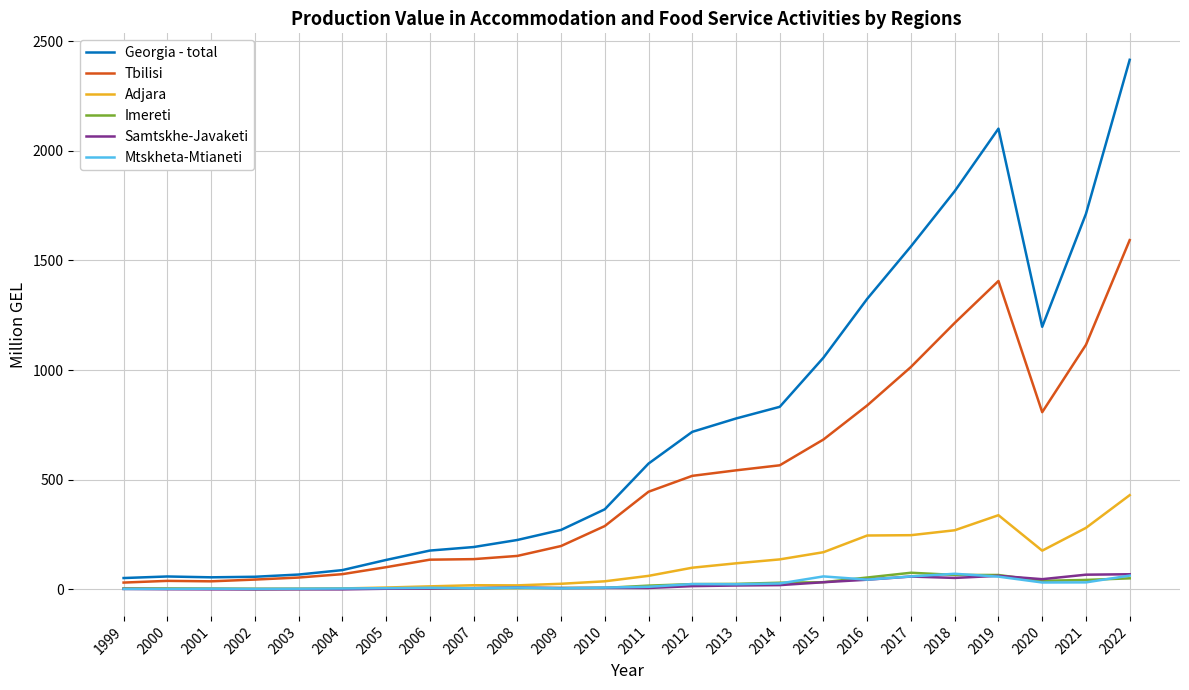

True or false: Tbilisi and Samtskhe-Javaketi cross at least once.

False